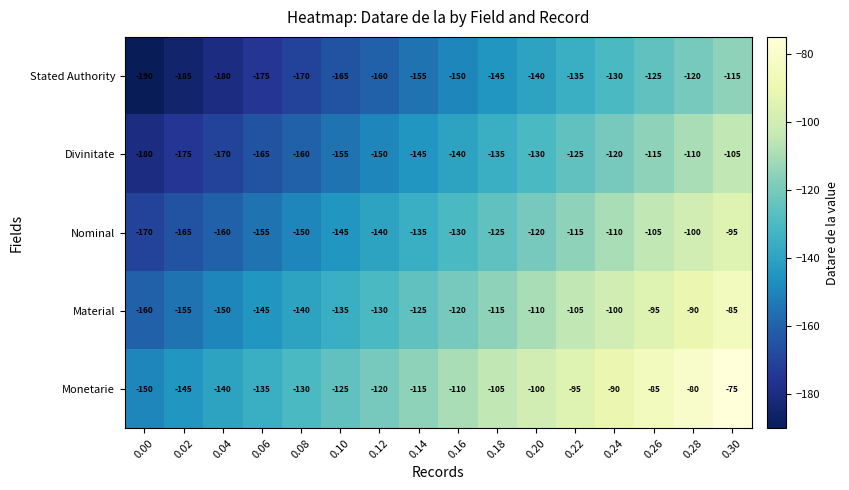

What is the difference between the Material values at 0.24 and 0.14?

25